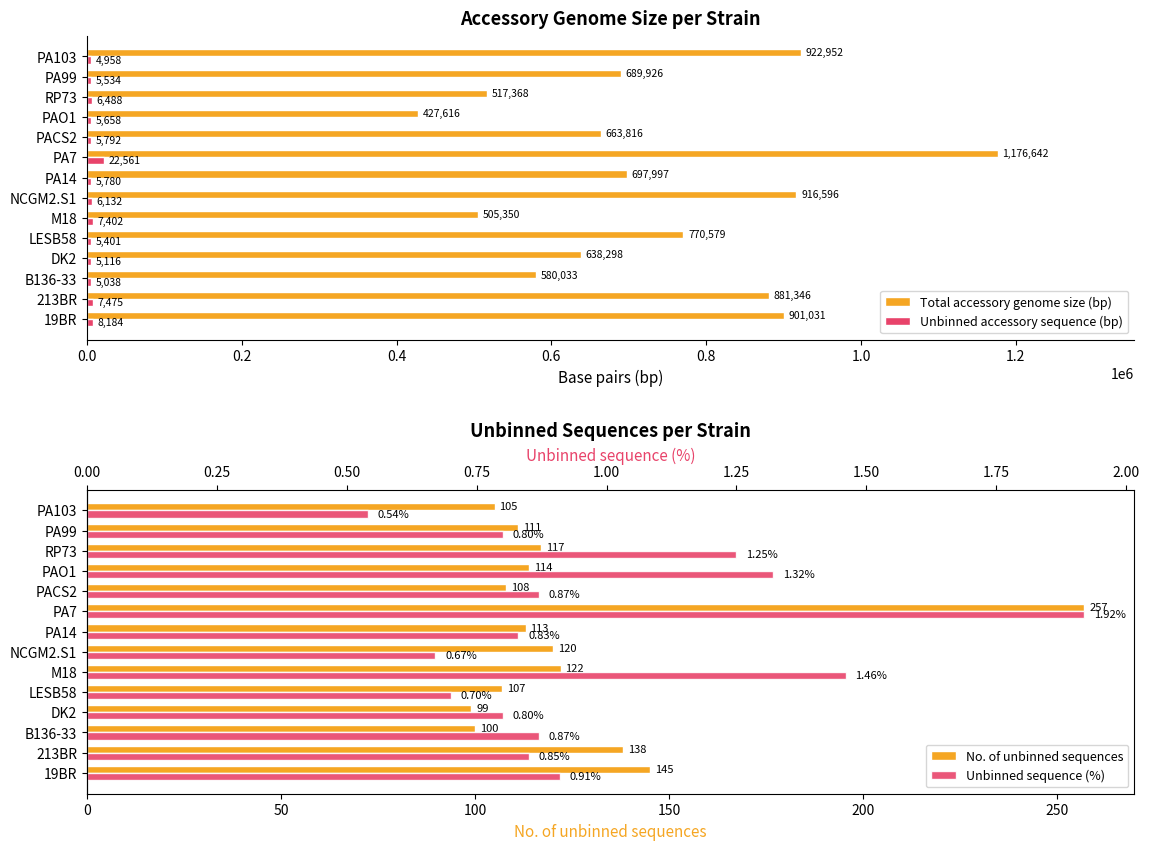

At which label is Total accessory genome size (bp) closest to 802129?

LESB58